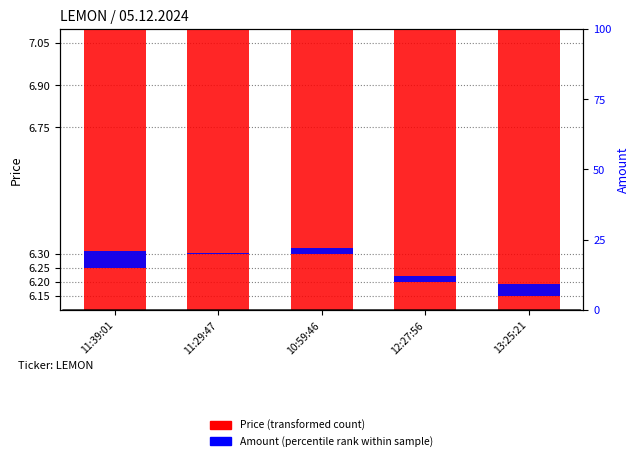

The value of Price (transformed count) at 11:39:01 is 8.9. True or false?

False